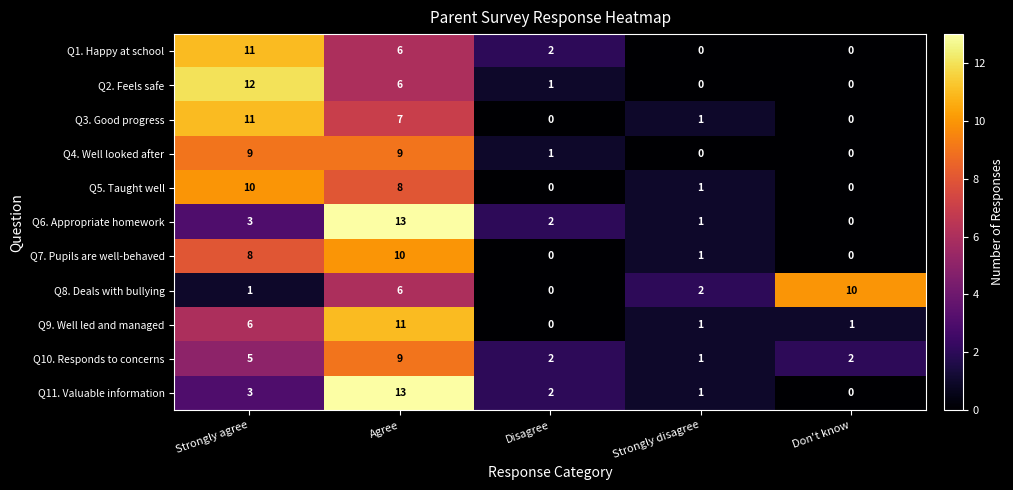

What is the average value of the Q4. Well looked after series?

4